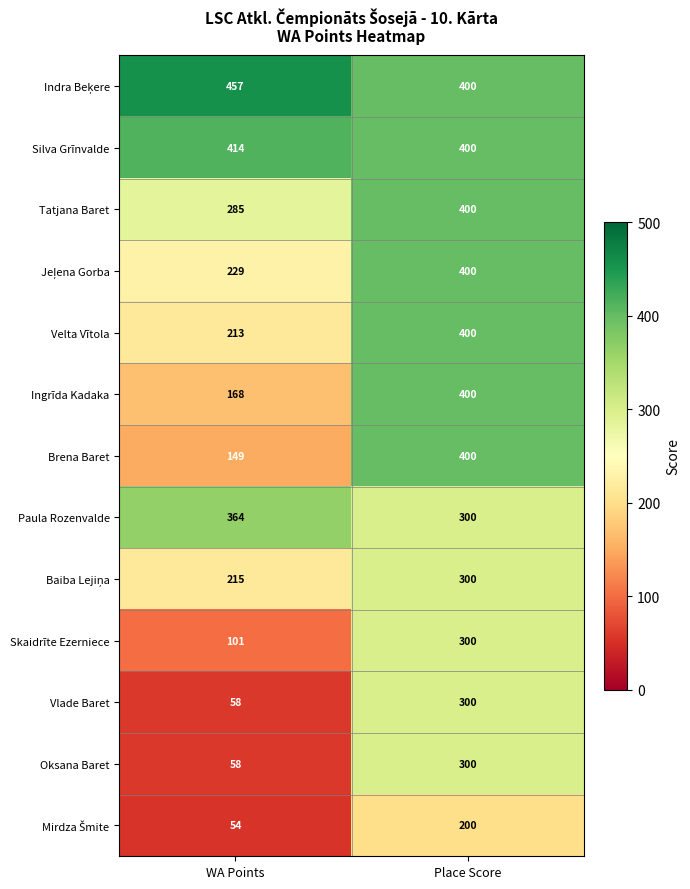

At how many categories does at least one series exceed 432?

1